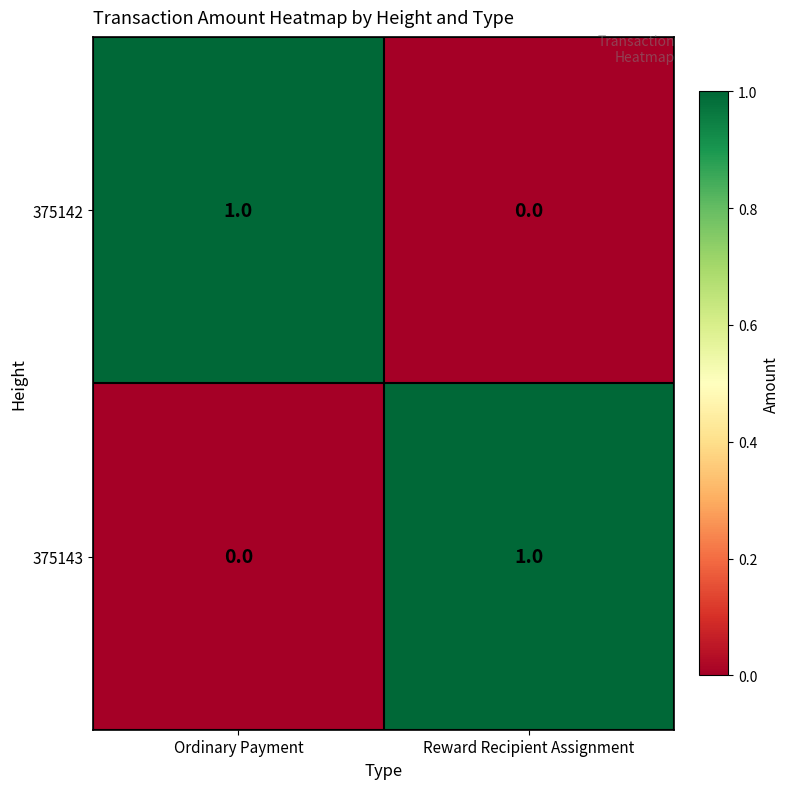

Rank the categories by 375142 value from lowest to highest.

Reward Recipient Assignment, Ordinary Payment